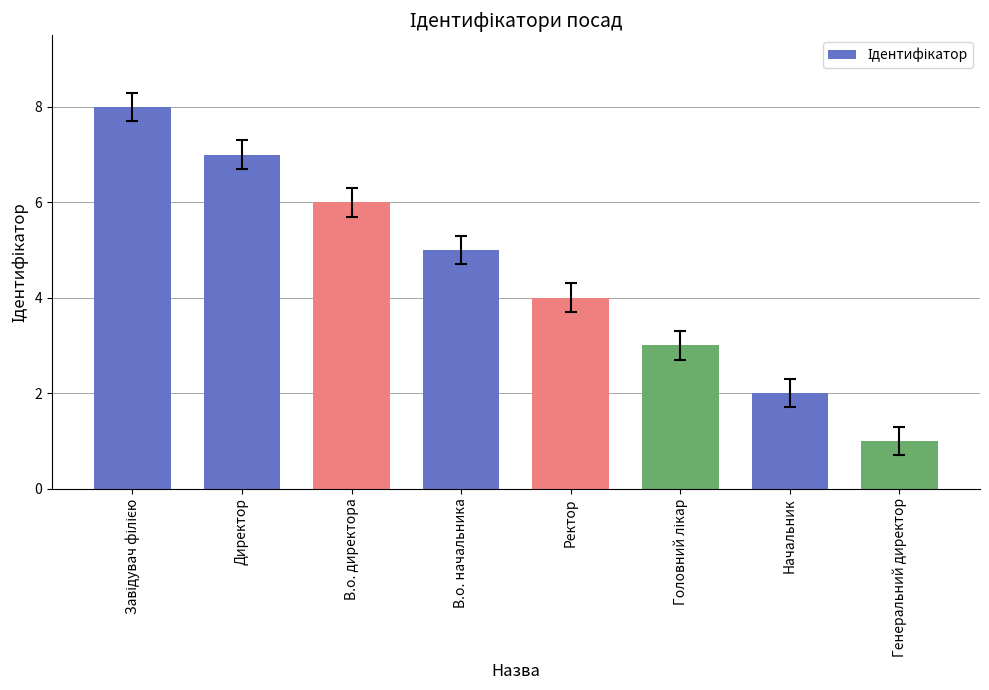

What is the difference between the maximum and second lowest values?

6